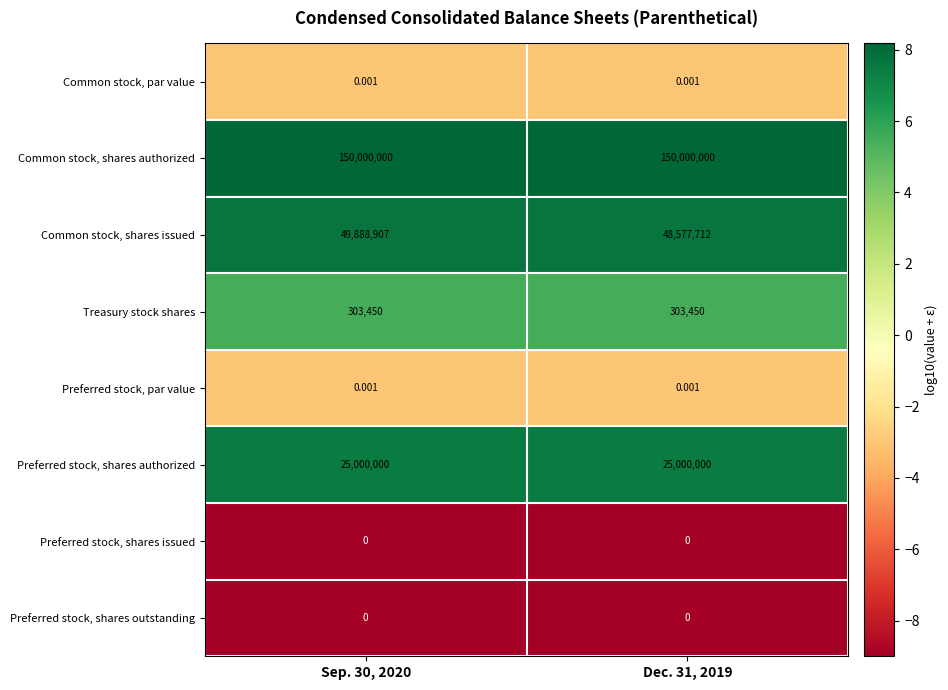

Which series has the largest range (max minus min)?

Common stock, shares issued